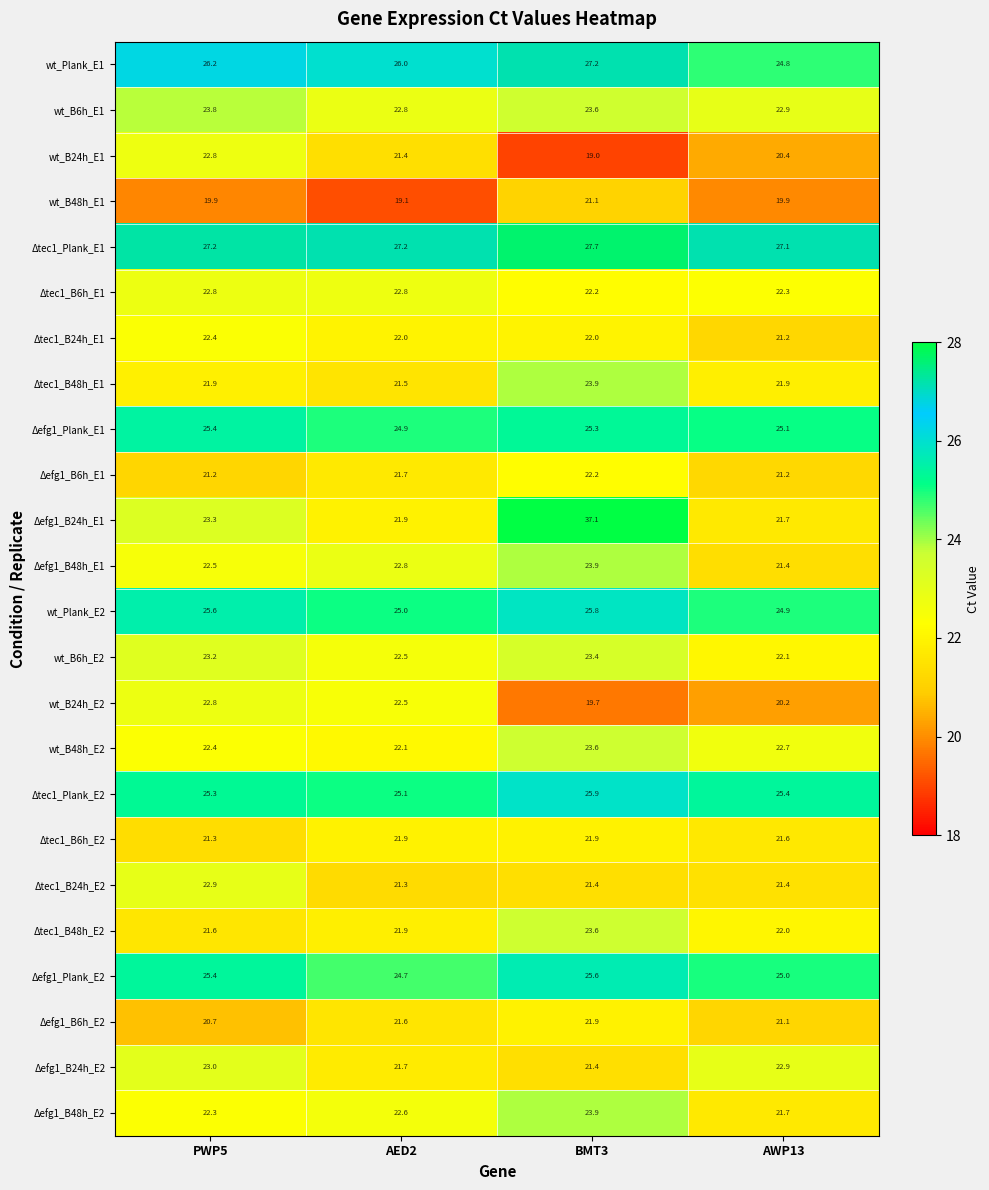

What is the sum of the wt_B24h_E2 values at AWP13 and AED2?

42.7